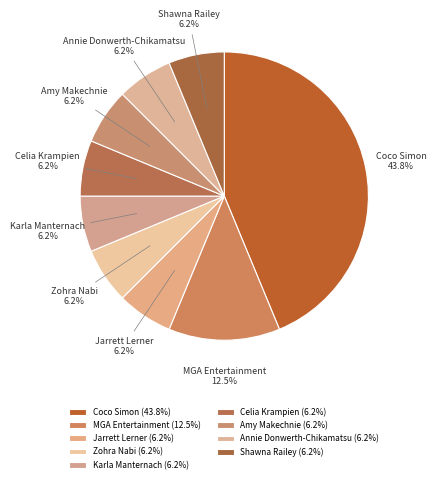

Is there any slice that represents more than half of the pie?

No